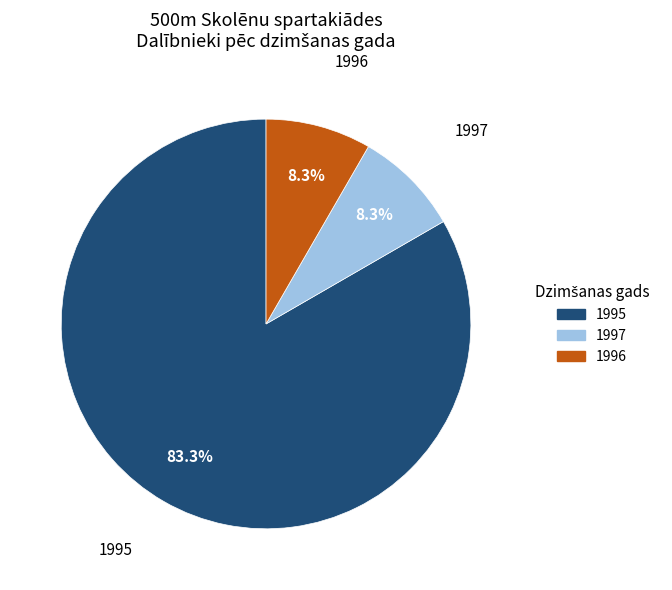

Between 1995 and 1997, which is larger?

1995